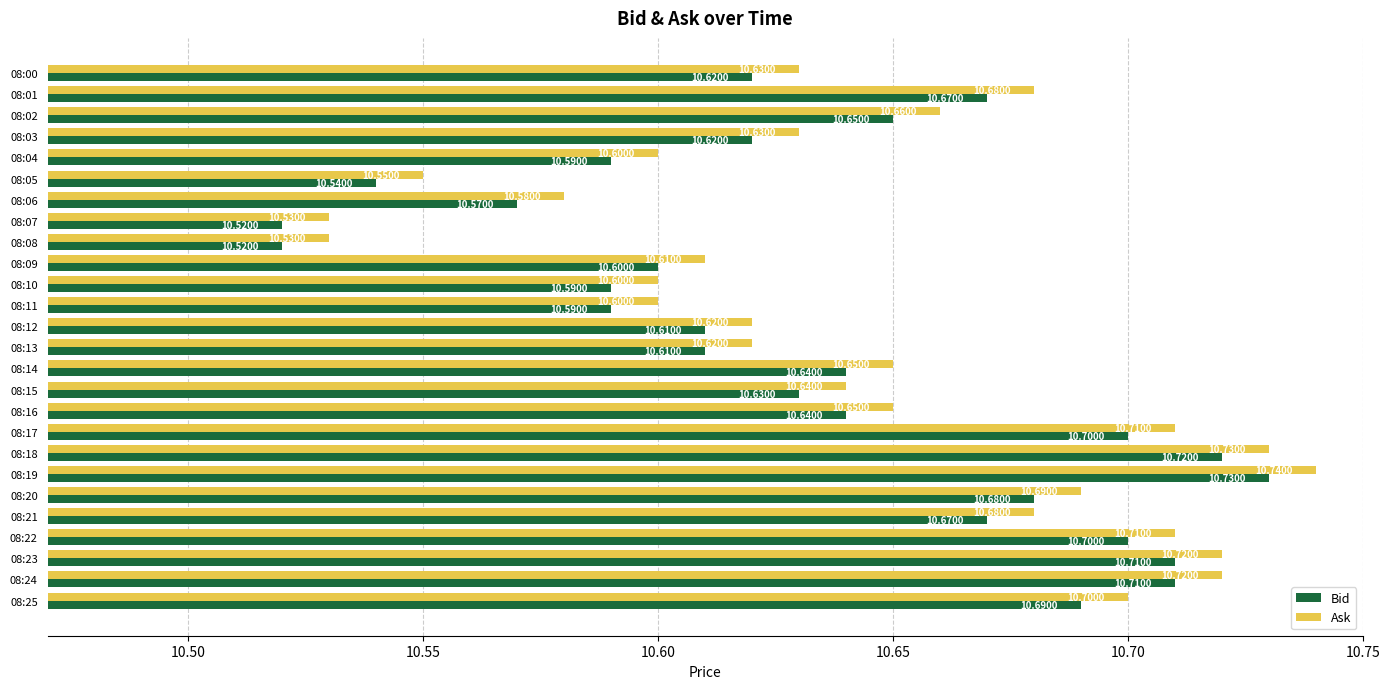

Rank the series at 08:08 from lowest to highest value.

Bid, Ask